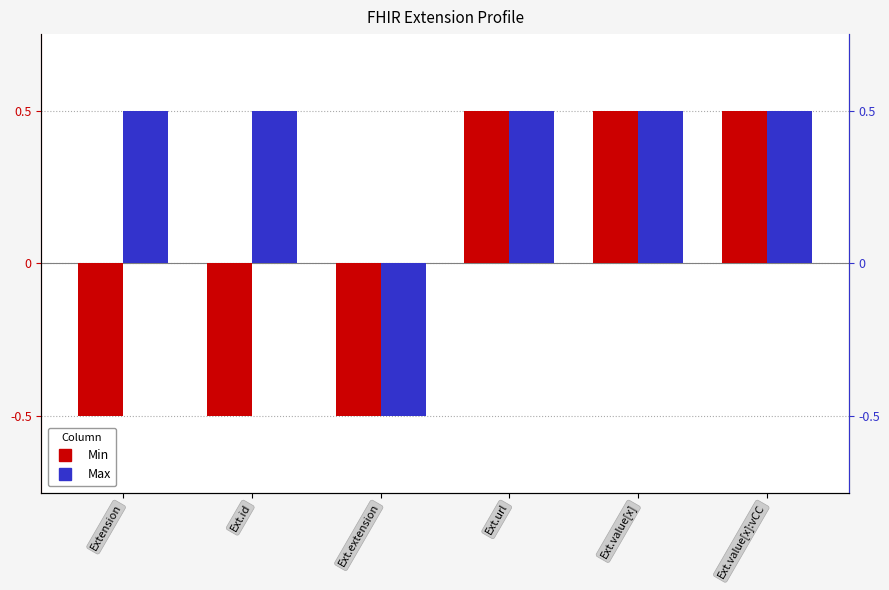

Does the chart contain stacked bars?

No